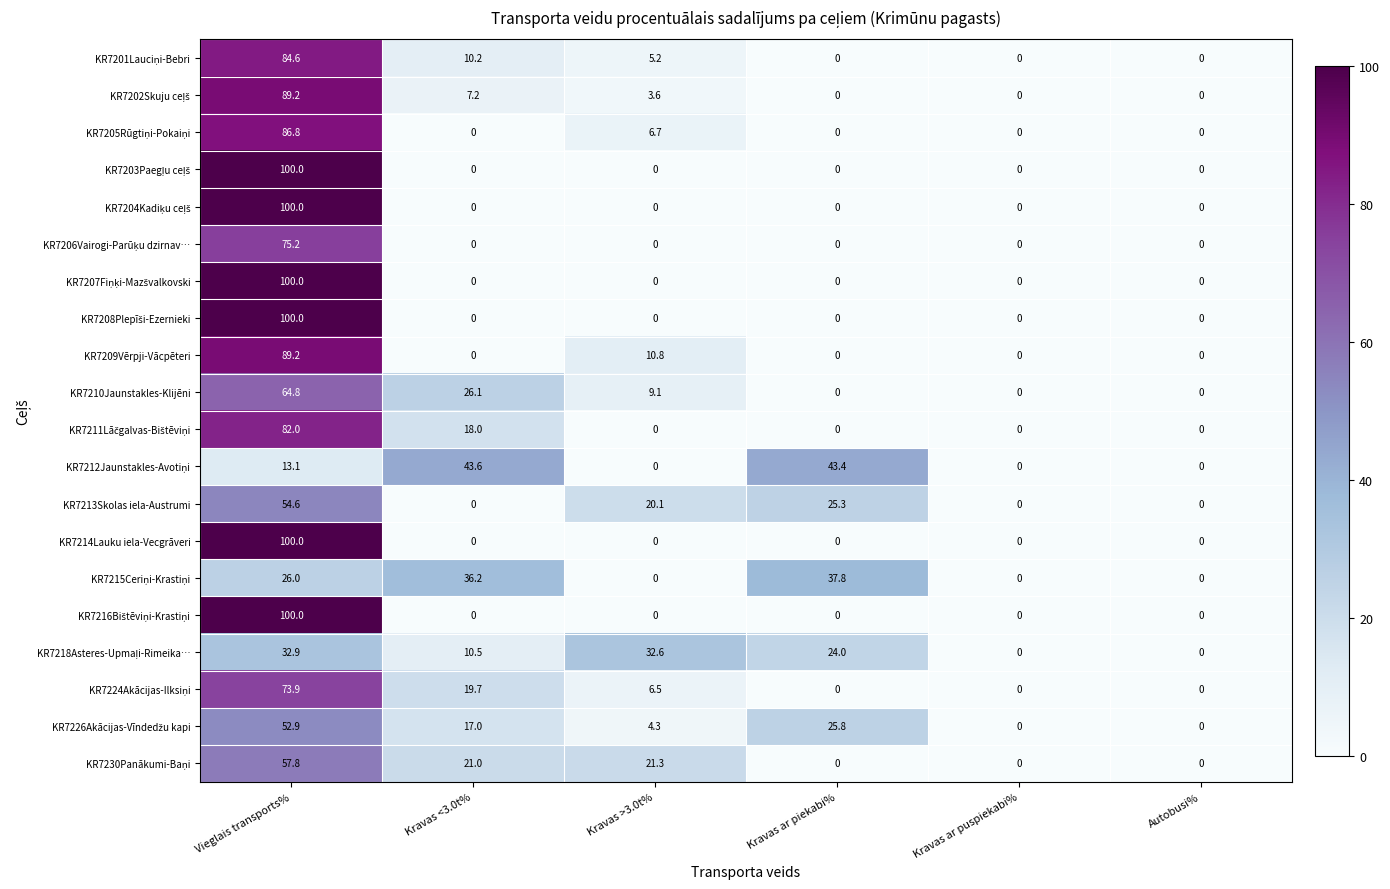

The KR7213Skolas iela-Austrumi series shows -19.7 at Autobusi%. True or false?

False